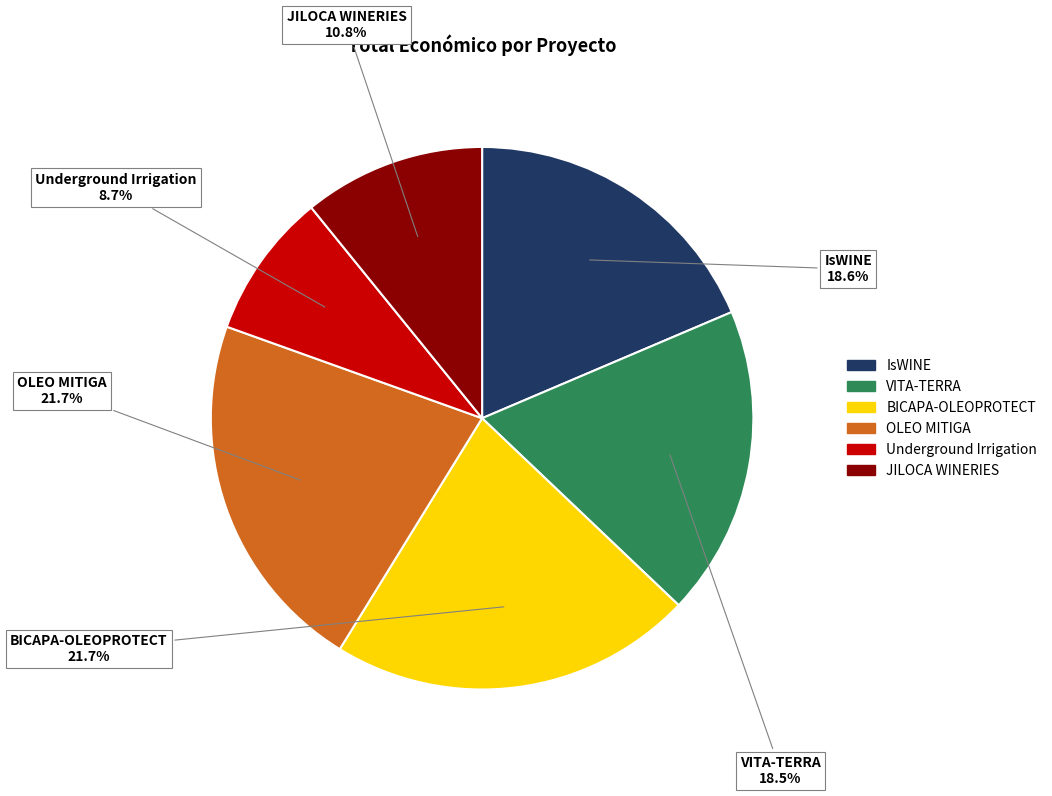

Count the number of slices in the pie.

6